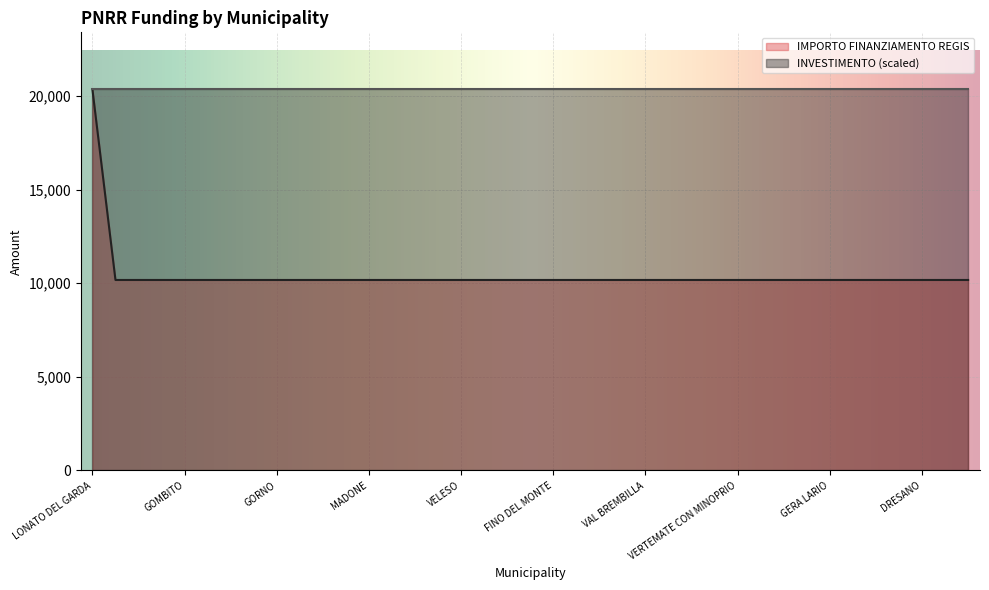

Approximately how many times larger is the value at FIESCO compared to GERA LARIO?

1.0